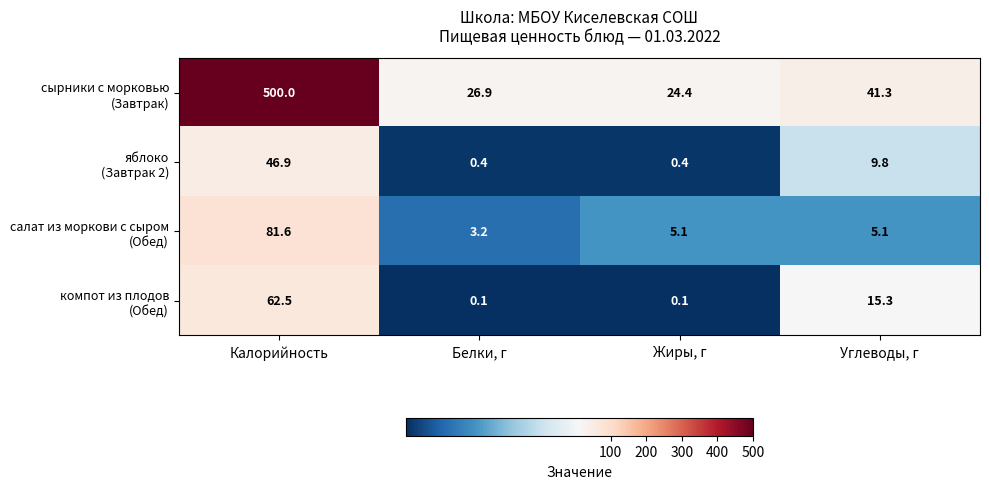

What is the difference between the highest and lowest values at Белки, г?

26.8